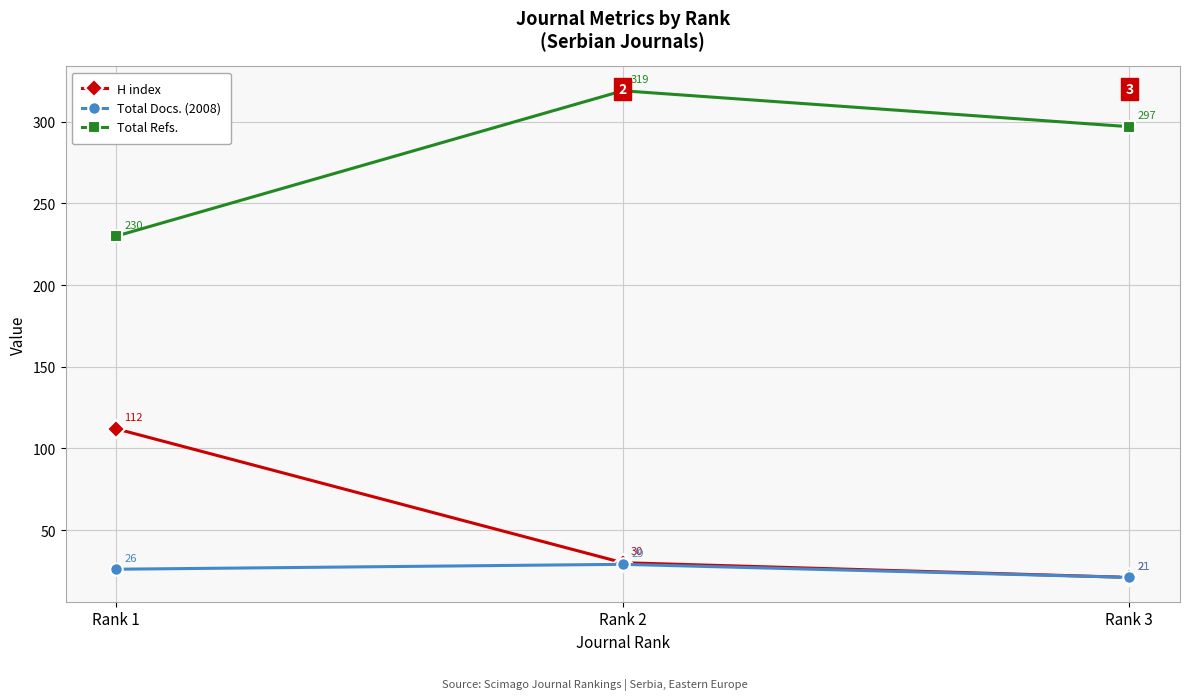

Which category has the highest value in the Total Docs. (2008) series?

Rank 2